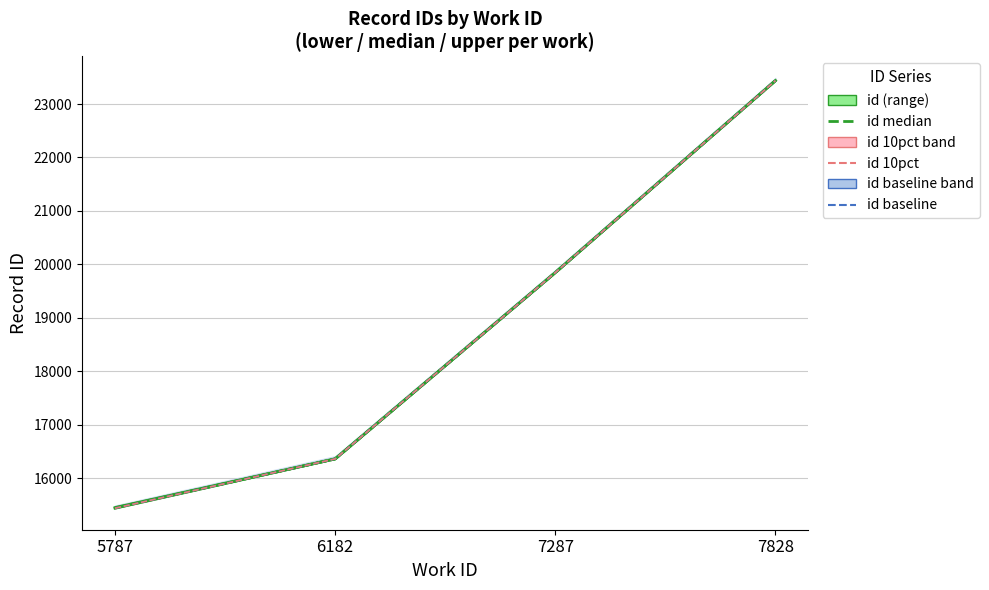

What is the maximum value shown in the chart?

23437